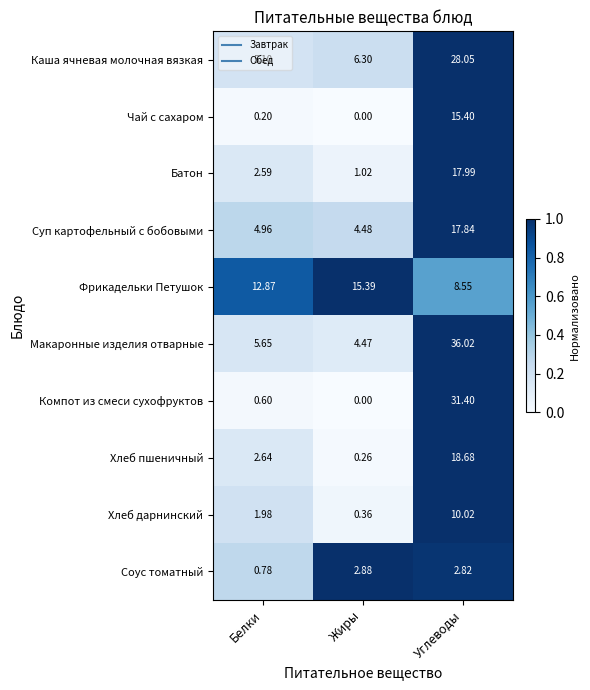

Where is Хлеб дарнинский nearest to the value 5?

Белки